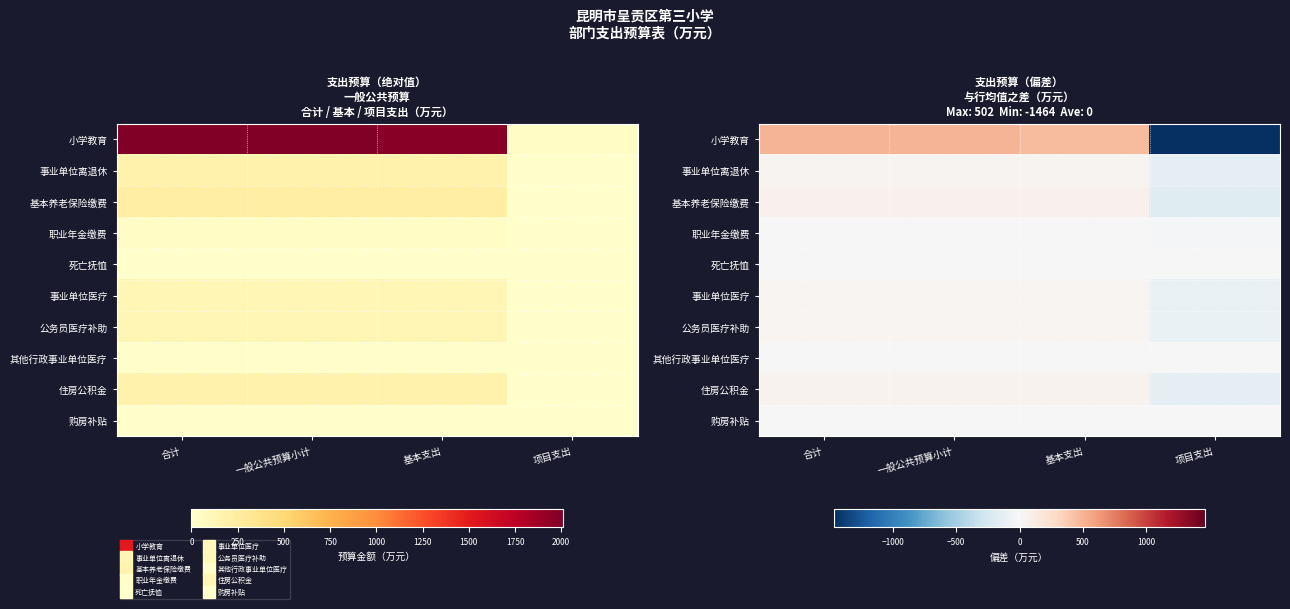

What is the difference between the maximum and minimum values in the 住房公积金 series?

185.9